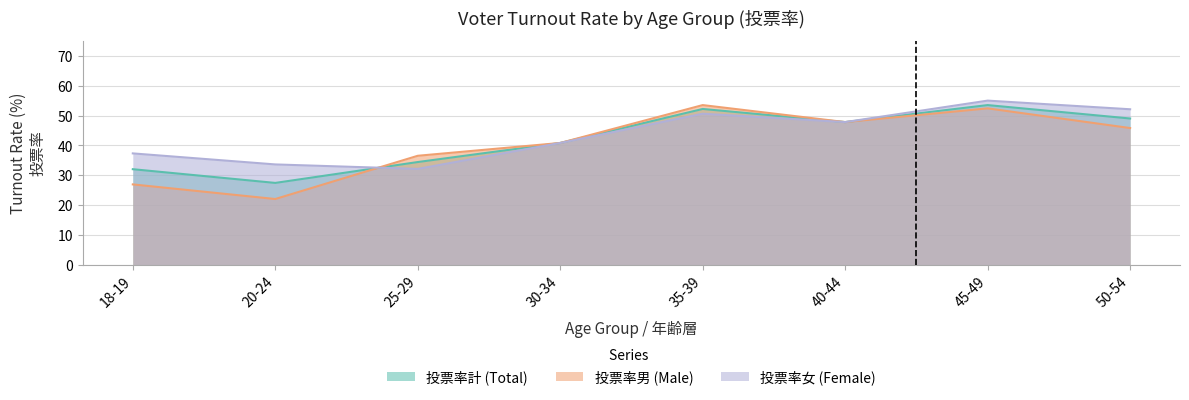

What position from the right is 18-19?

8